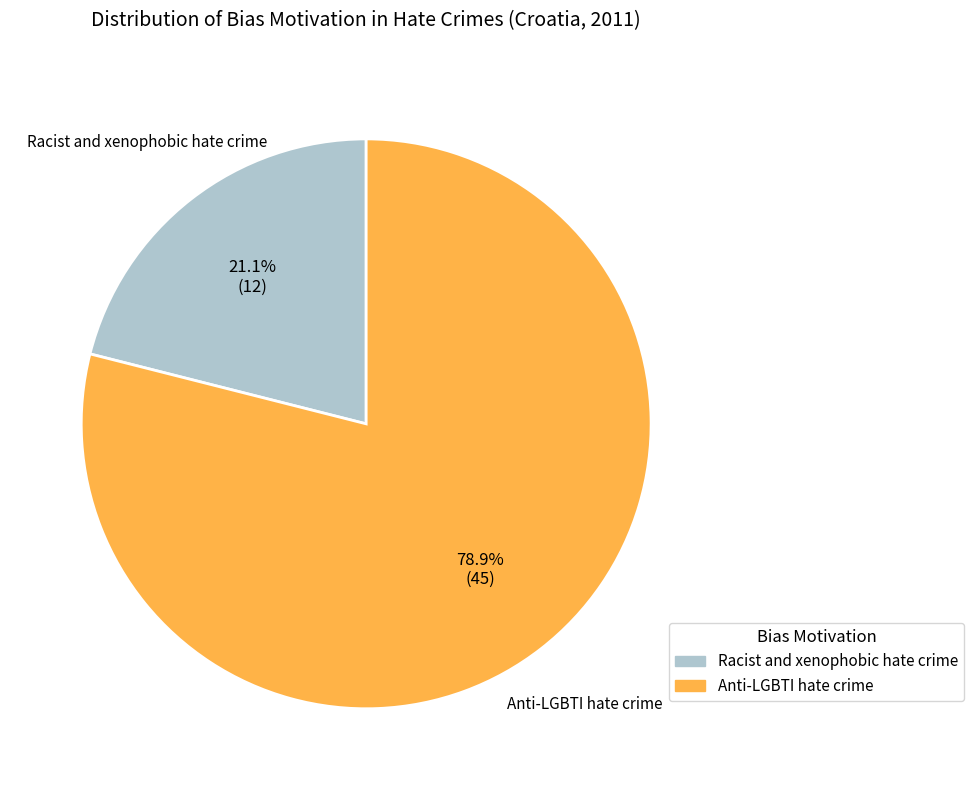

What is the smallest slice in the pie chart?

Racist and xenophobic hate crime